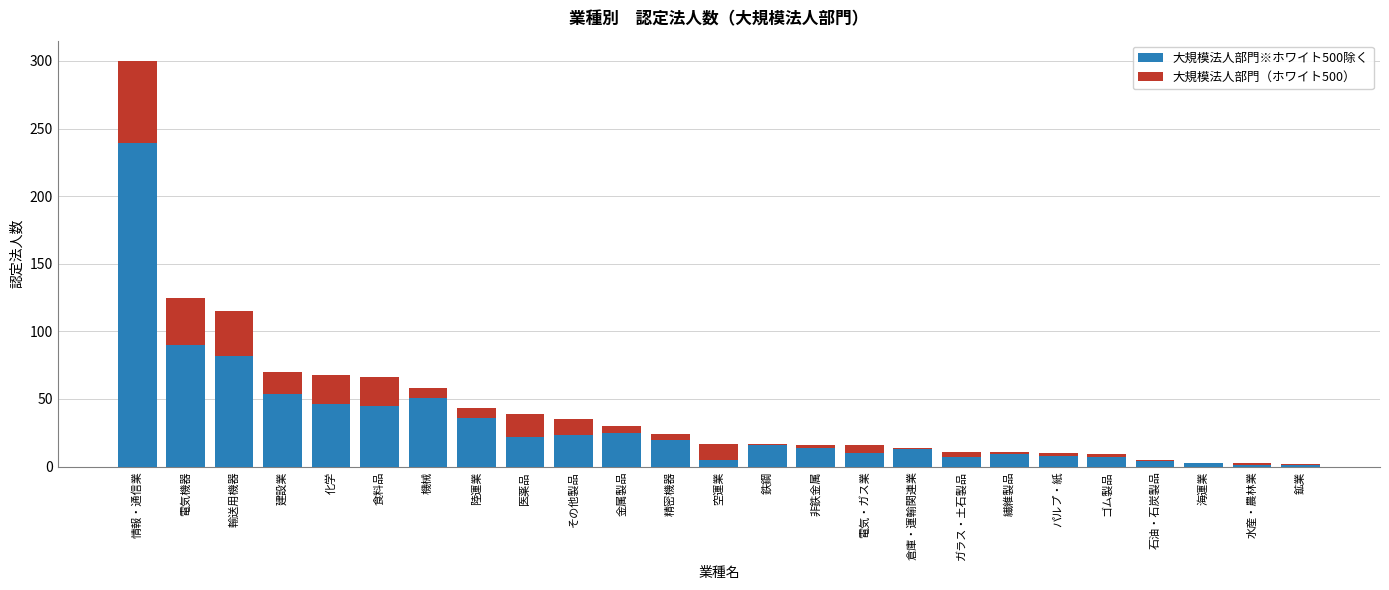

Where is 大規模法人部門※ホワイト500除く nearest to the value 120?

電気機器